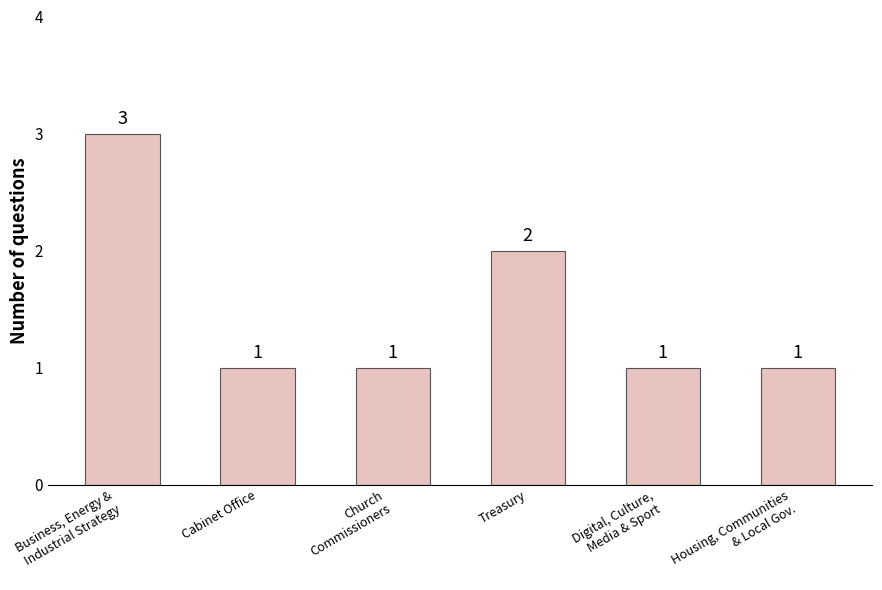

What is the difference between the values at Business, Energy &
Industrial Strategy and Treasury?

1